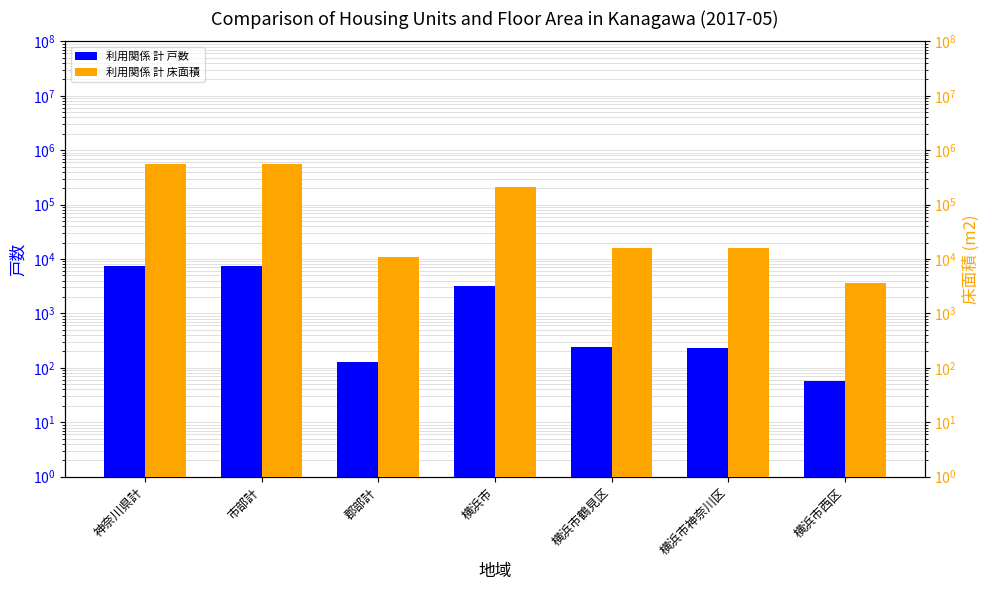

At how many categories does at least one series exceed 19250?

3